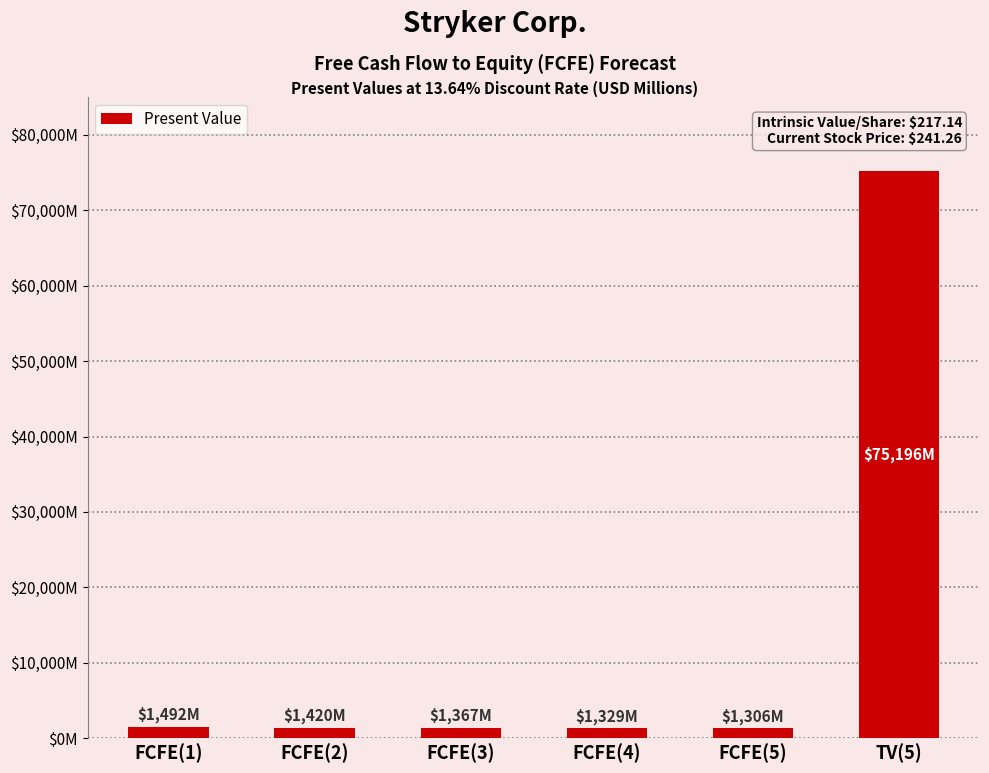

Count the number of data series in this chart.

1